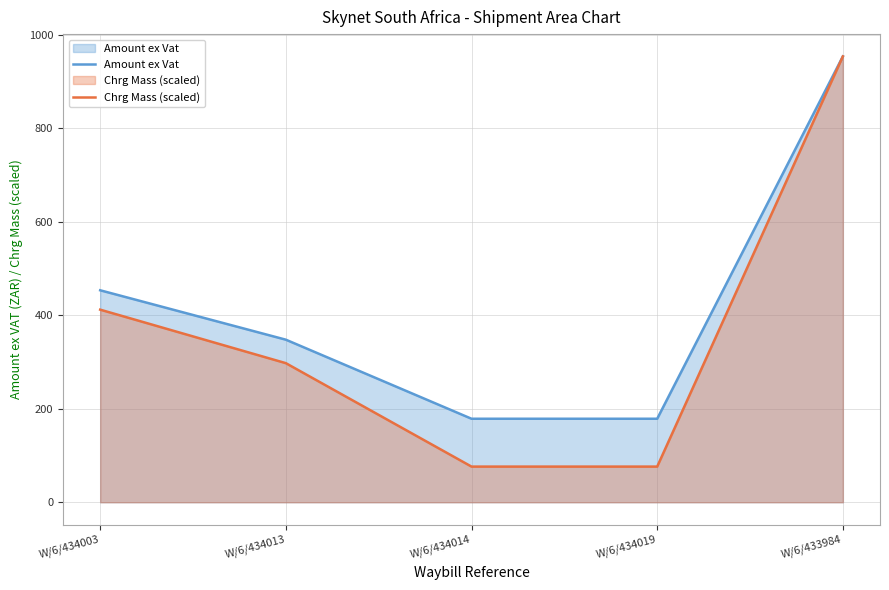

At which label does Amount ex Vat reach its peak?

W/6/433984